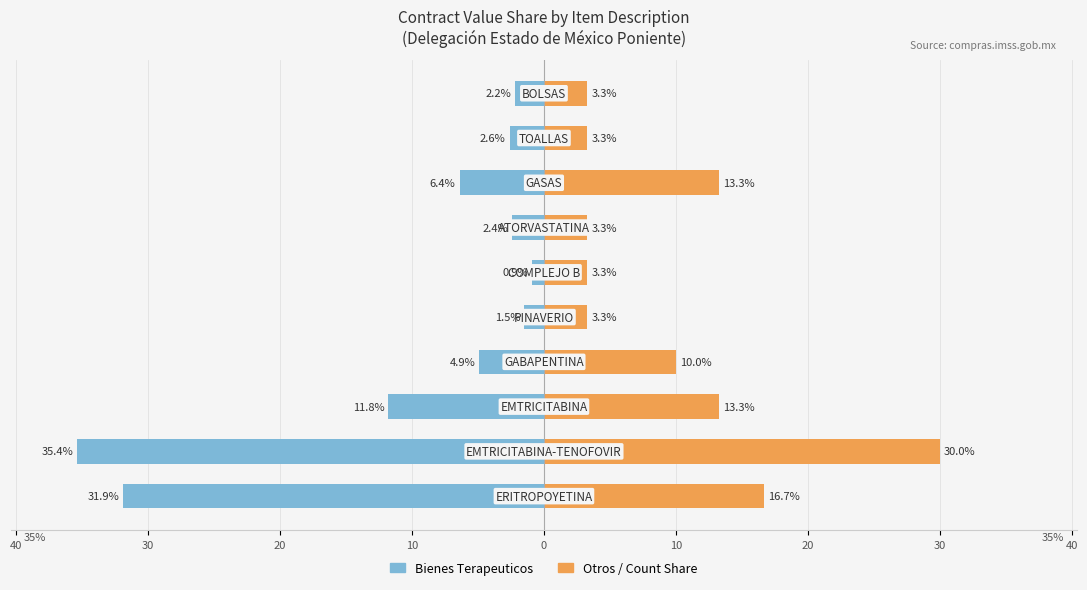

At 10, list the series in order from smallest to largest.

Bienes Terapeuticos, Otros / Count Share